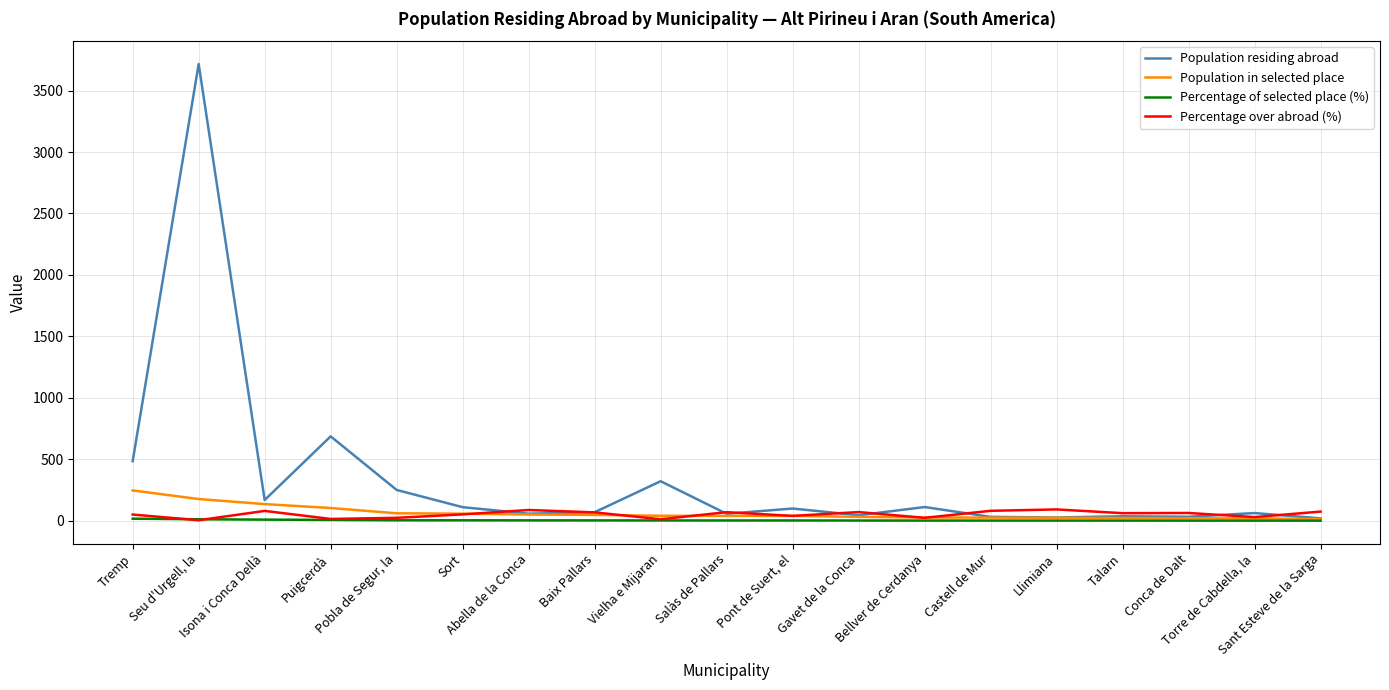

Which series changed the most between Seu d'Urgell, la and Gavet de la Conca?

Population residing abroad